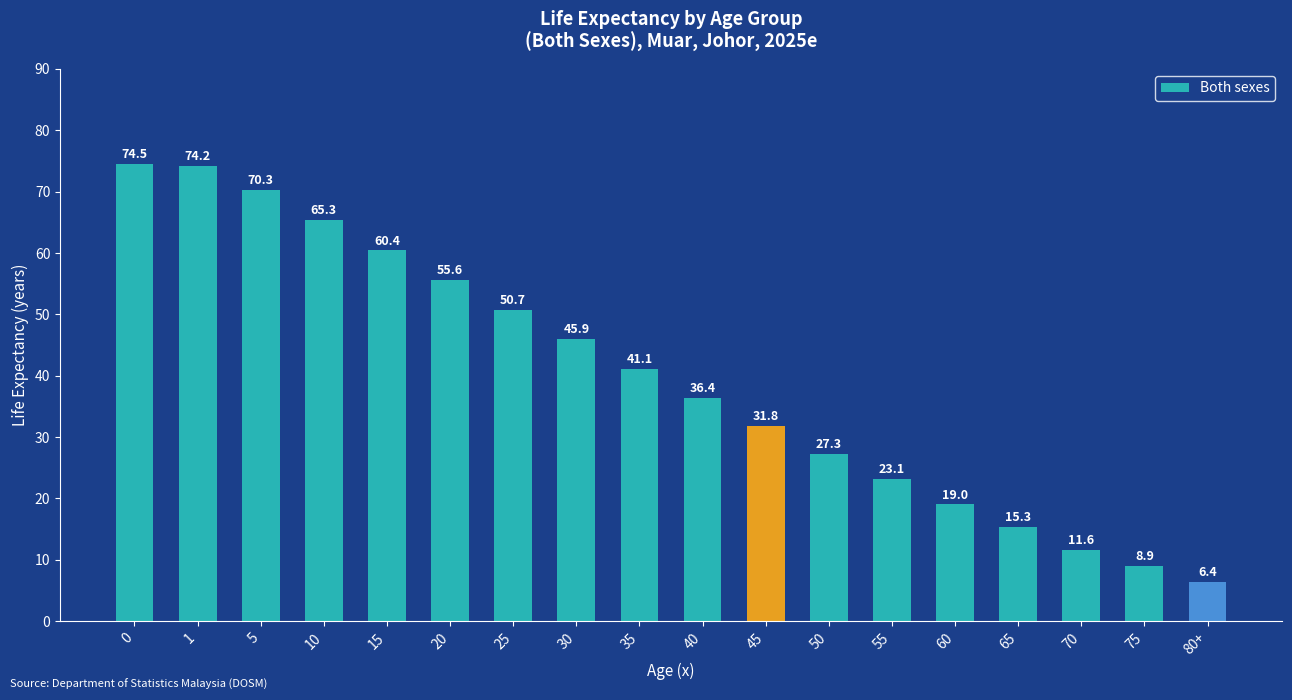

Which category has the lowest value across all series?

80+